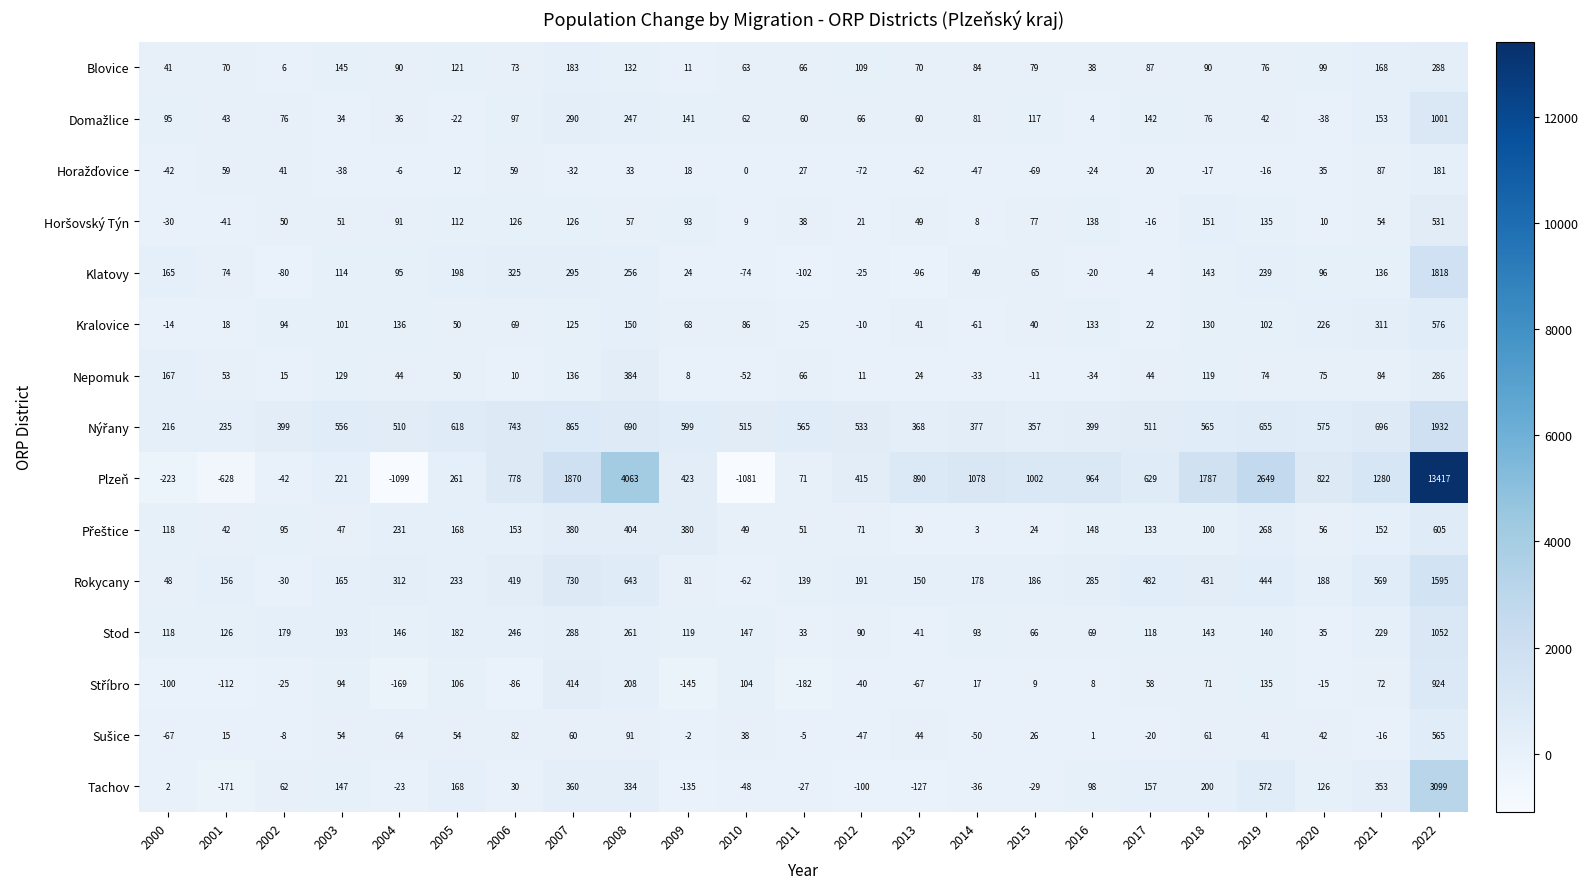

Which series has the largest total across all categories?

Plzeň